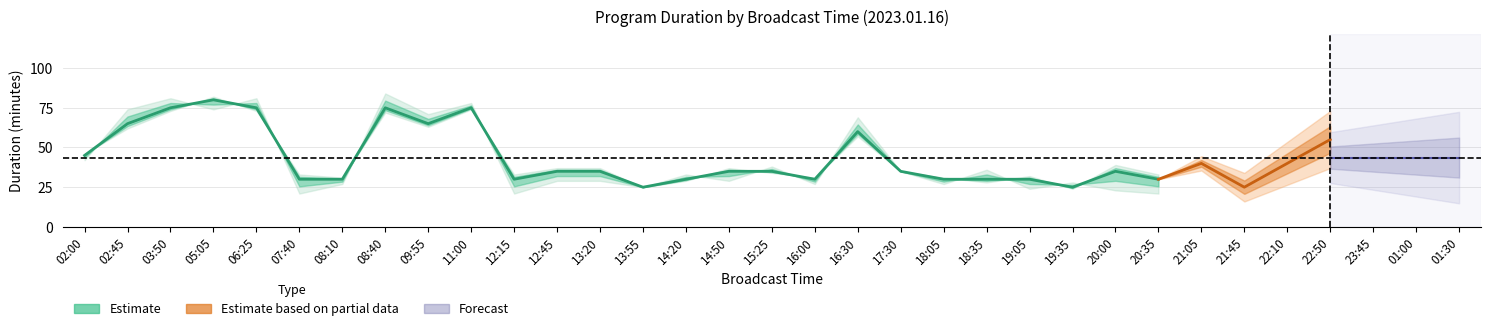

Does the chart display data point markers on the line(s)?

No